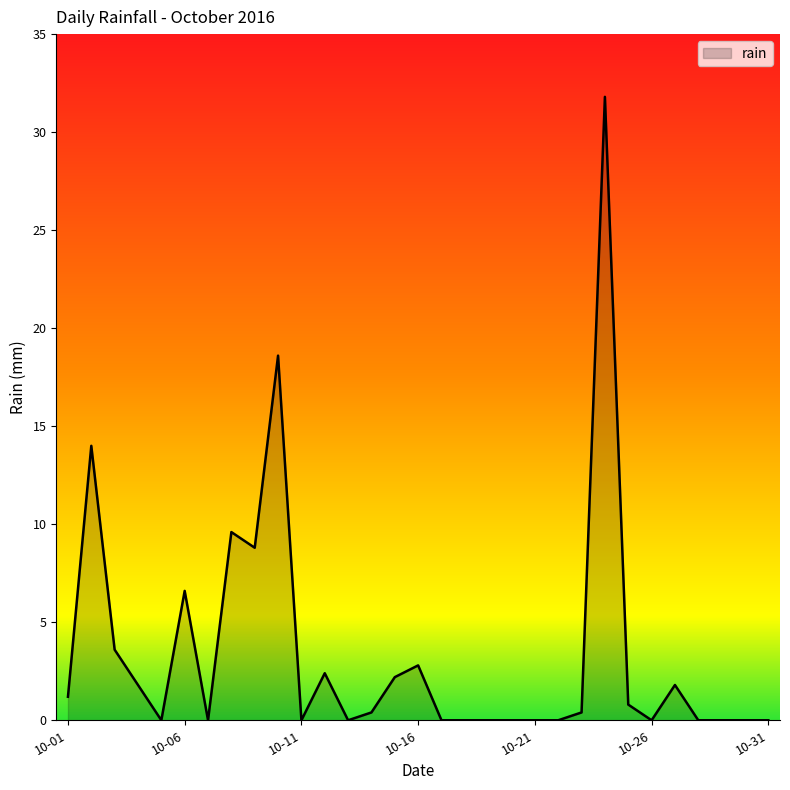

What is the greatest value displayed?

31.8